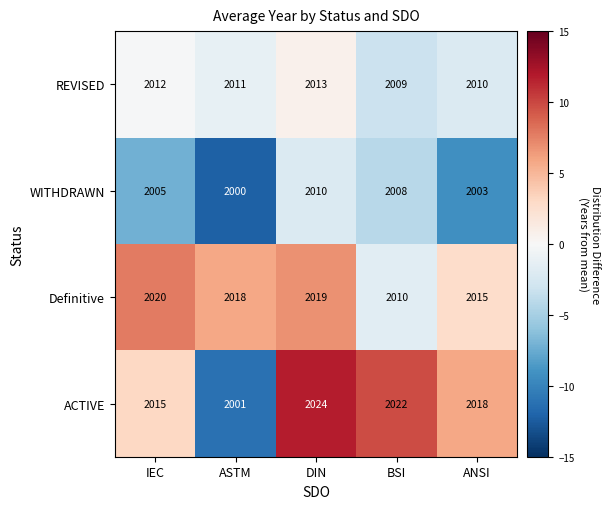

Rank the series by their maximum value, from lowest to highest.

WITHDRAWN, REVISED, Definitive, ACTIVE